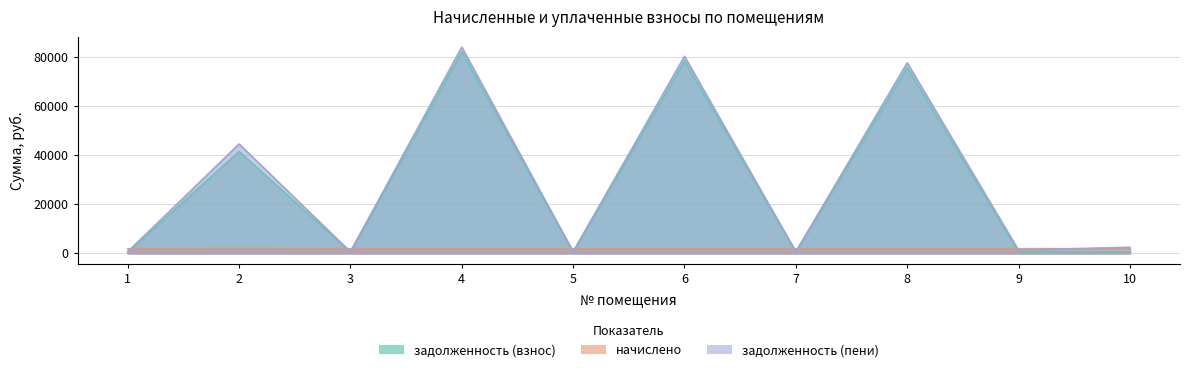

Where is задолженность (пени) nearest to the value 42341?

2